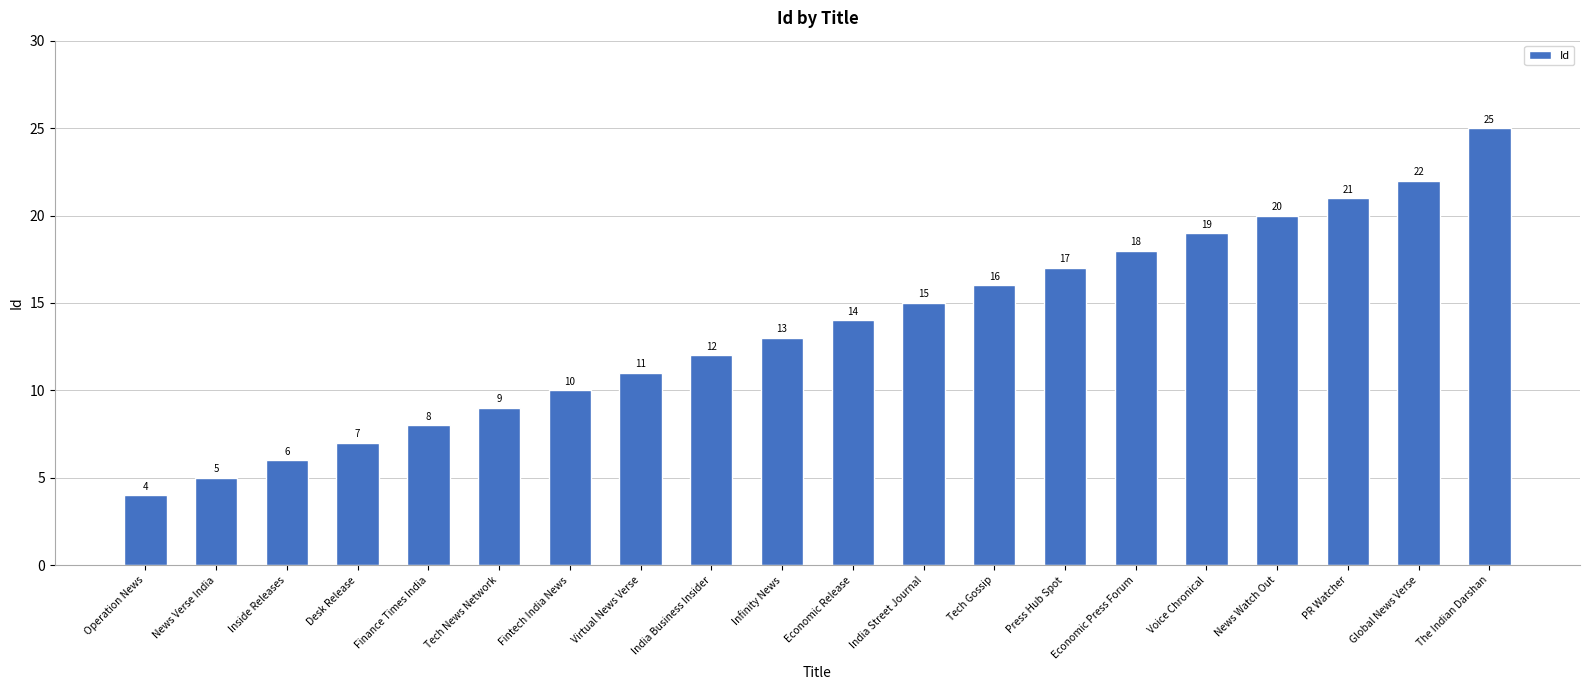

The value at Inside Releases is 6. True or false?

True